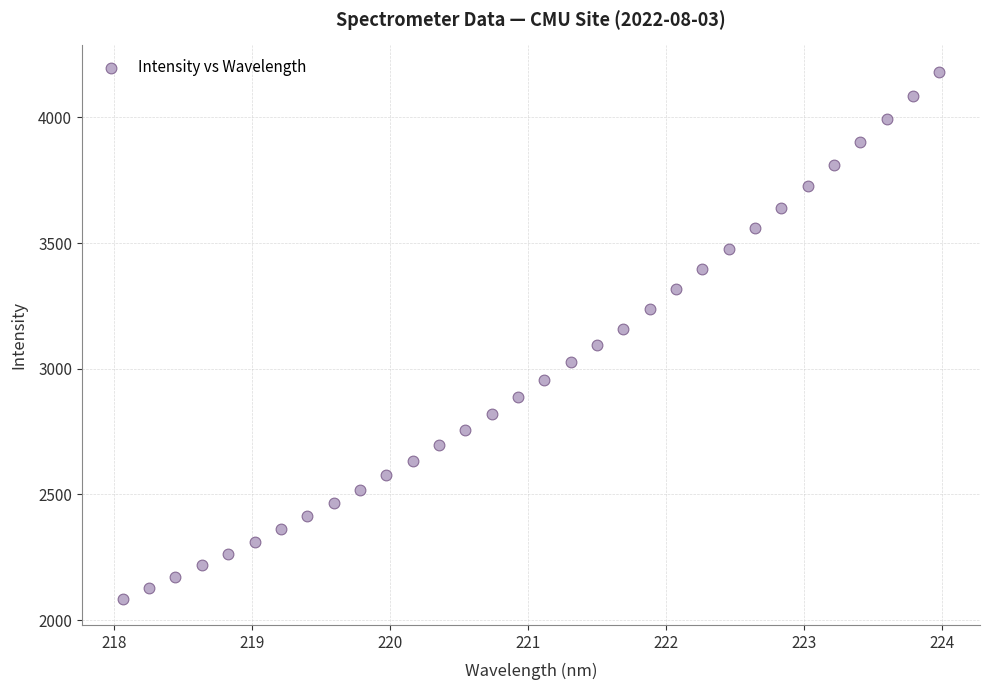

What is the range of X values (max minus min)?

5.9